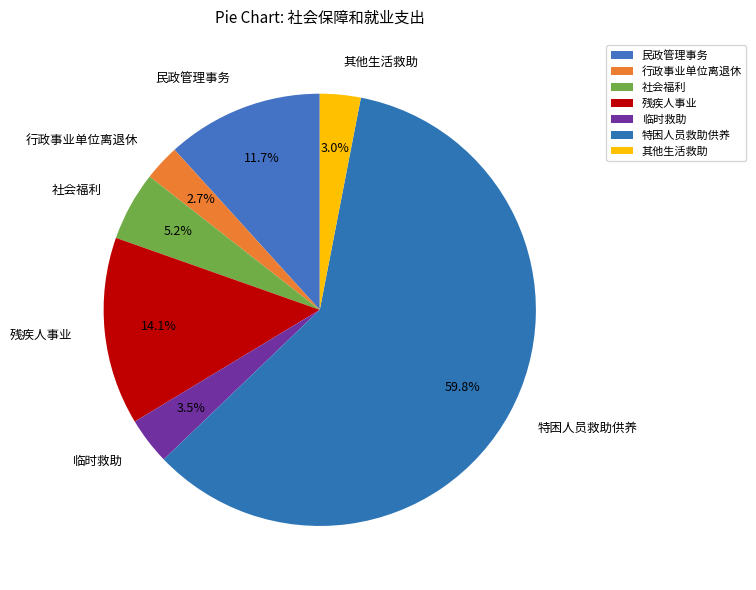

What portion of the pie excludes 行政事业单位离退休?

97.3%